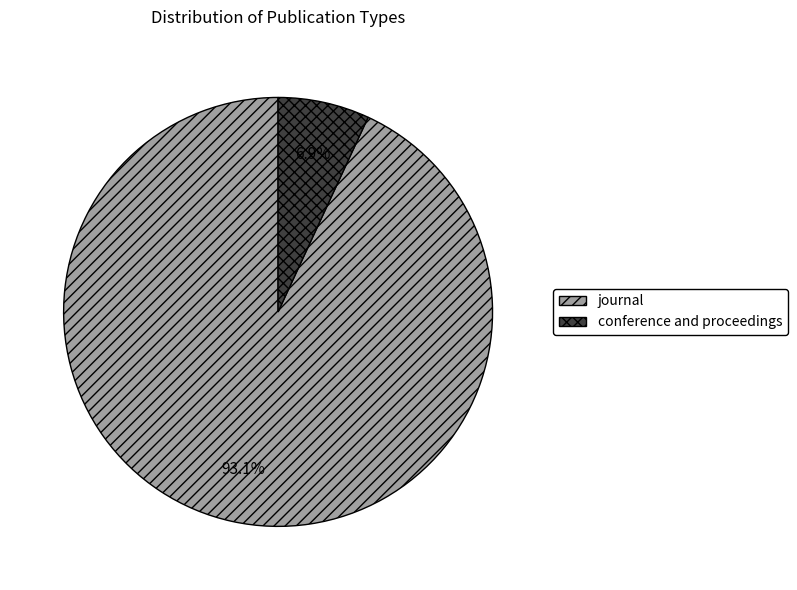

Combined, do journal and conference and proceedings account for over 50%?

Yes